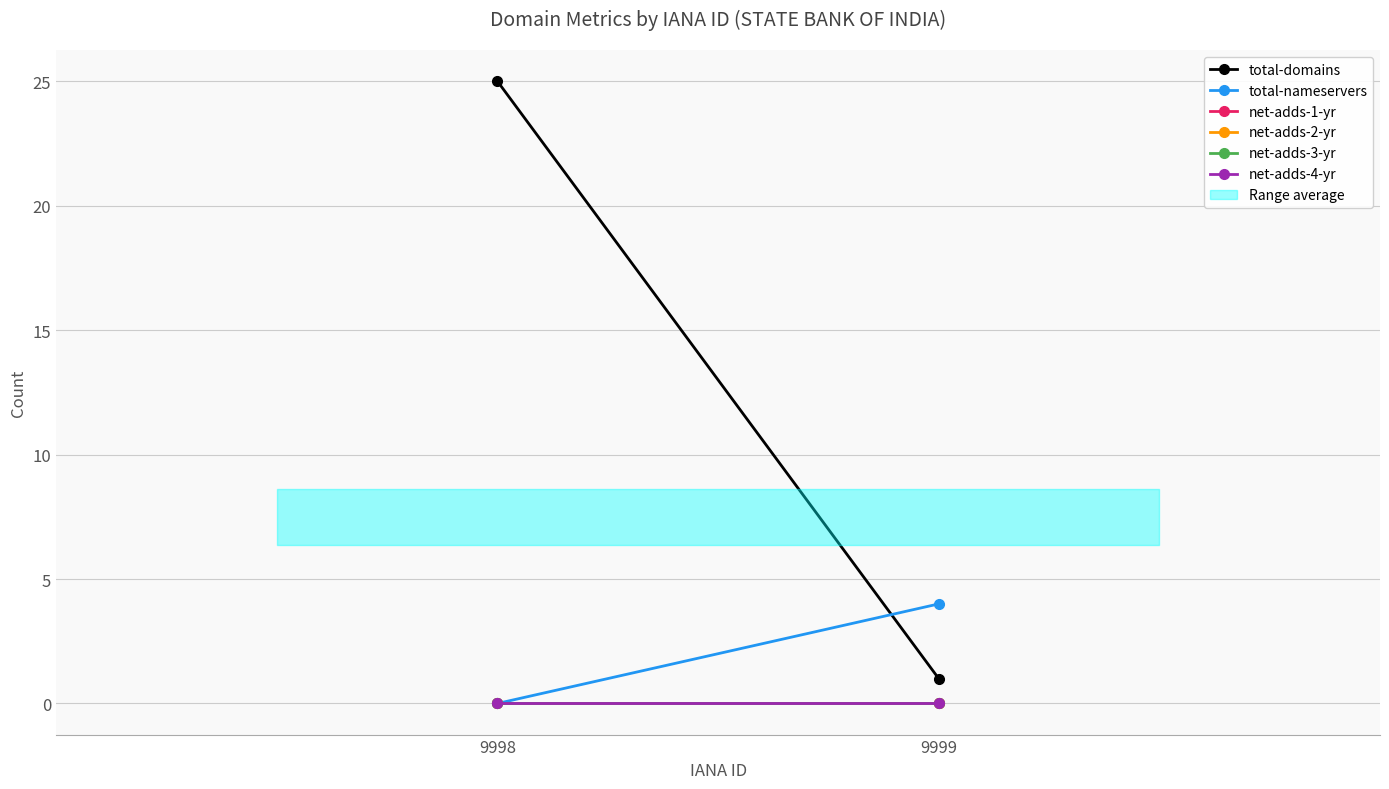

Is this an area chart (filled region under the line)?

No